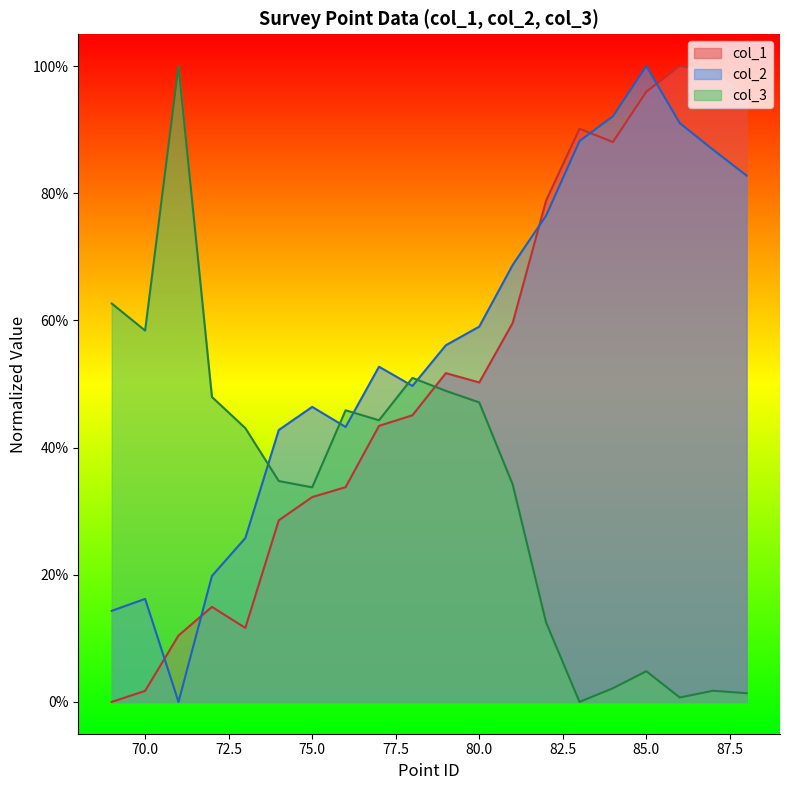

What is the value of the col_2 point at the 6th from the left?

0.4